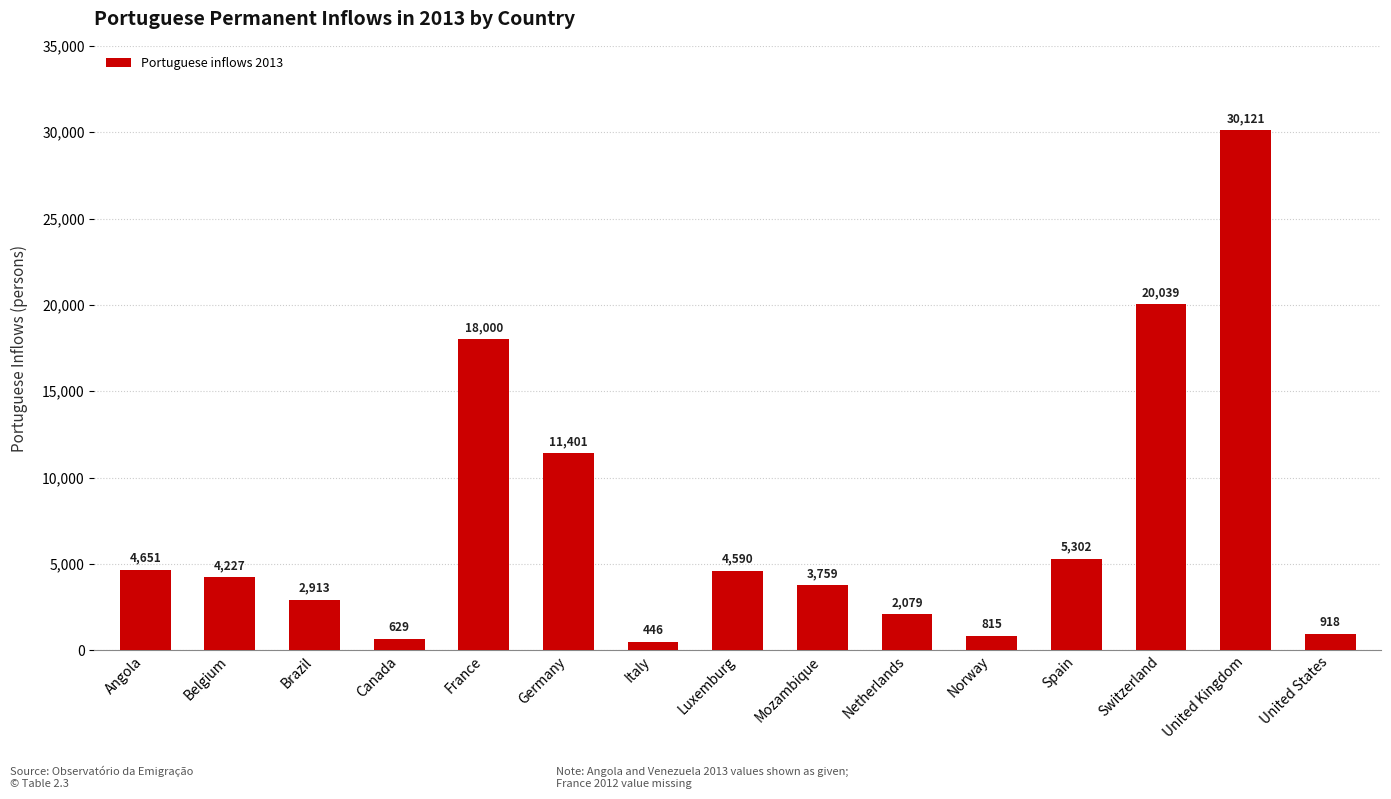

What is the label of the 11th bar from the right?

France